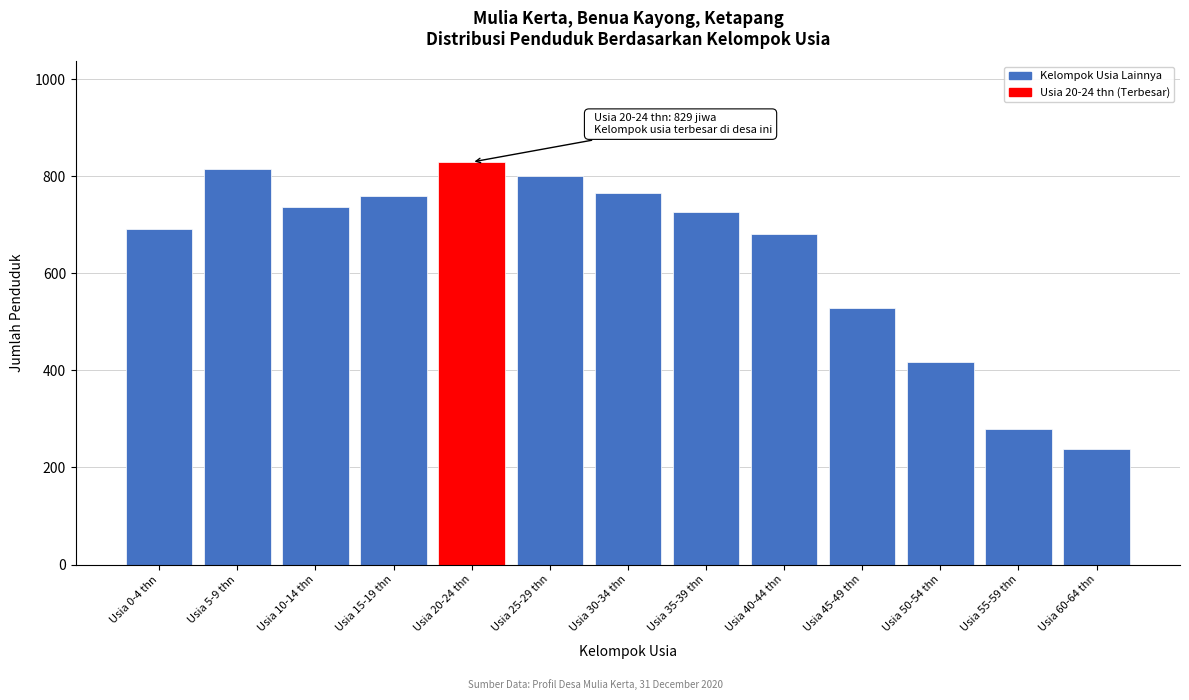

Reading left to right, extract all data points from this chart.

692	814	737	759	829	800	766	727	681	528	418	279	238